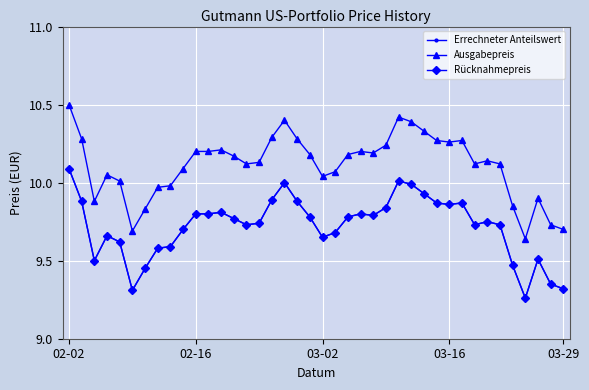

Is this an area chart (filled region under the line)?

No